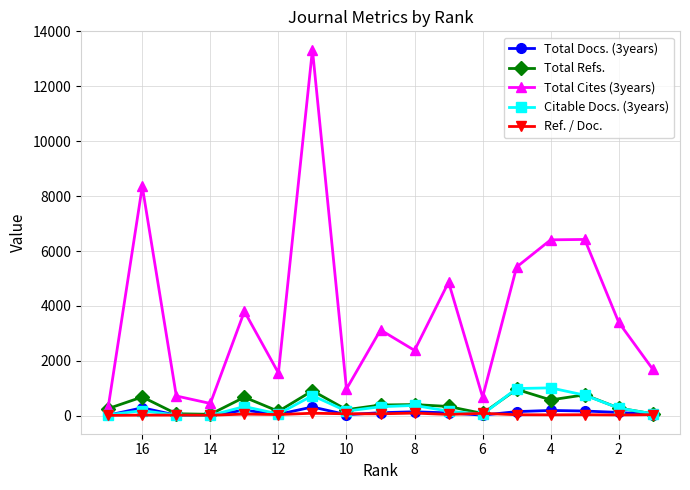

Between 14 and 16, which series saw the biggest shift?

Total Cites (3years)